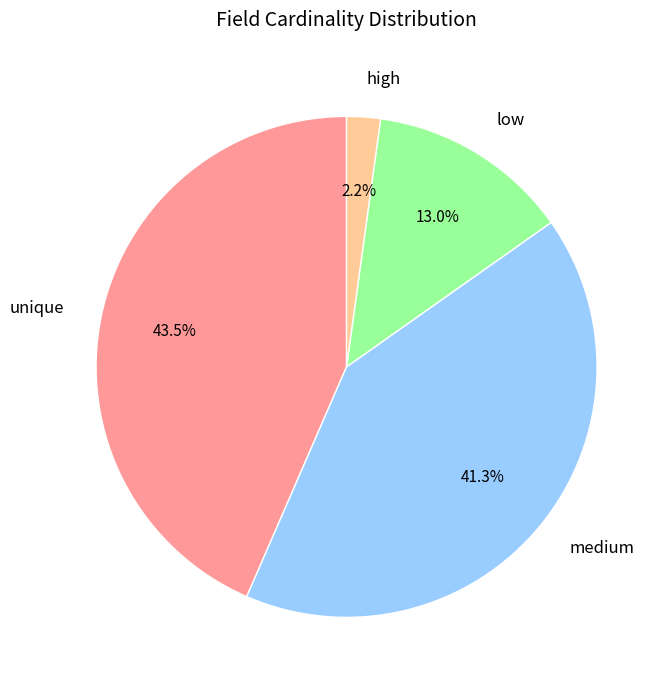

Which category has the biggest portion of the pie?

unique